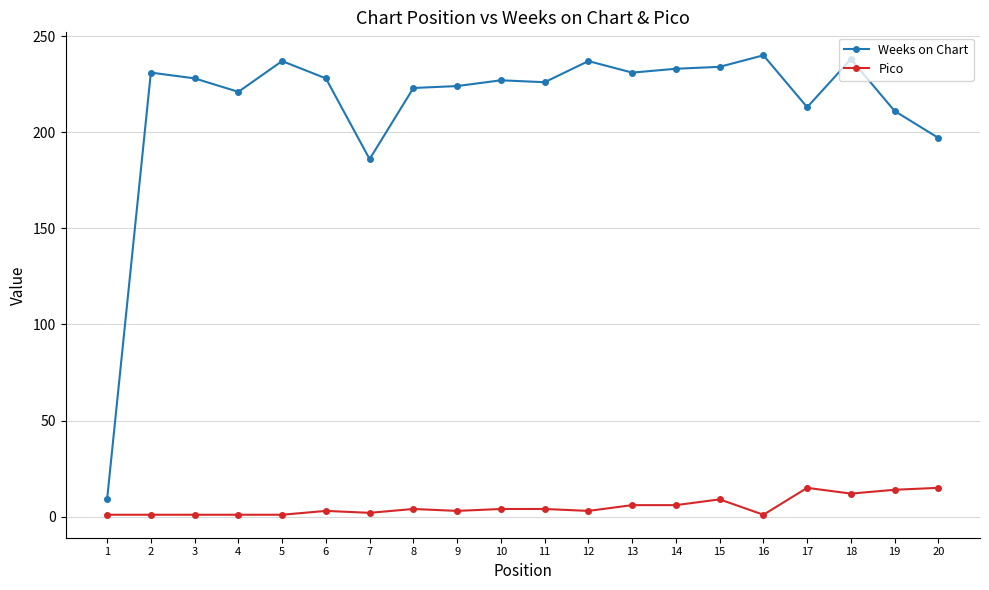

What is the average value of the Weeks on Chart series?

214